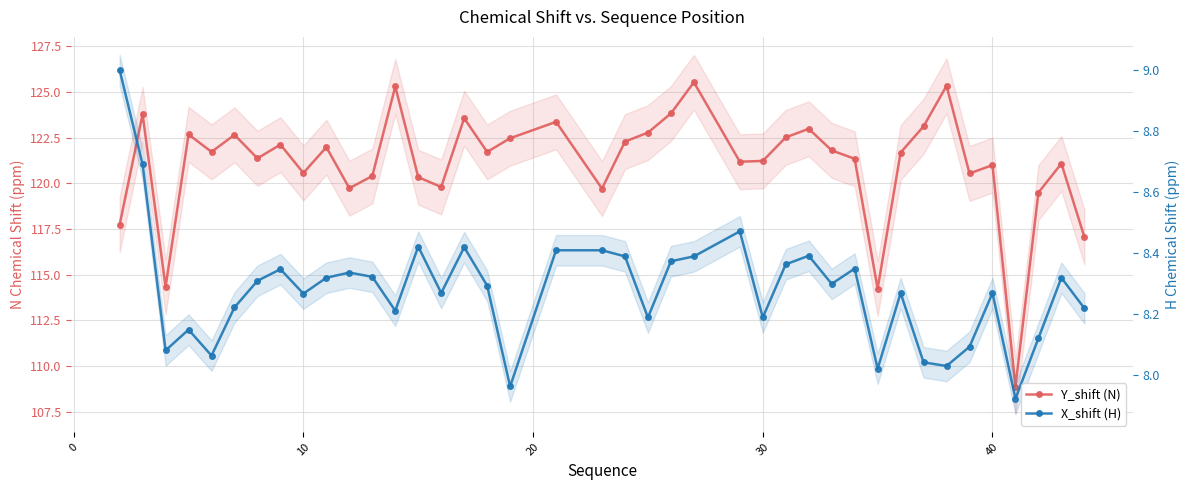

At 40, list the series in order from largest to smallest.

Y_shift (N), X_shift (H)